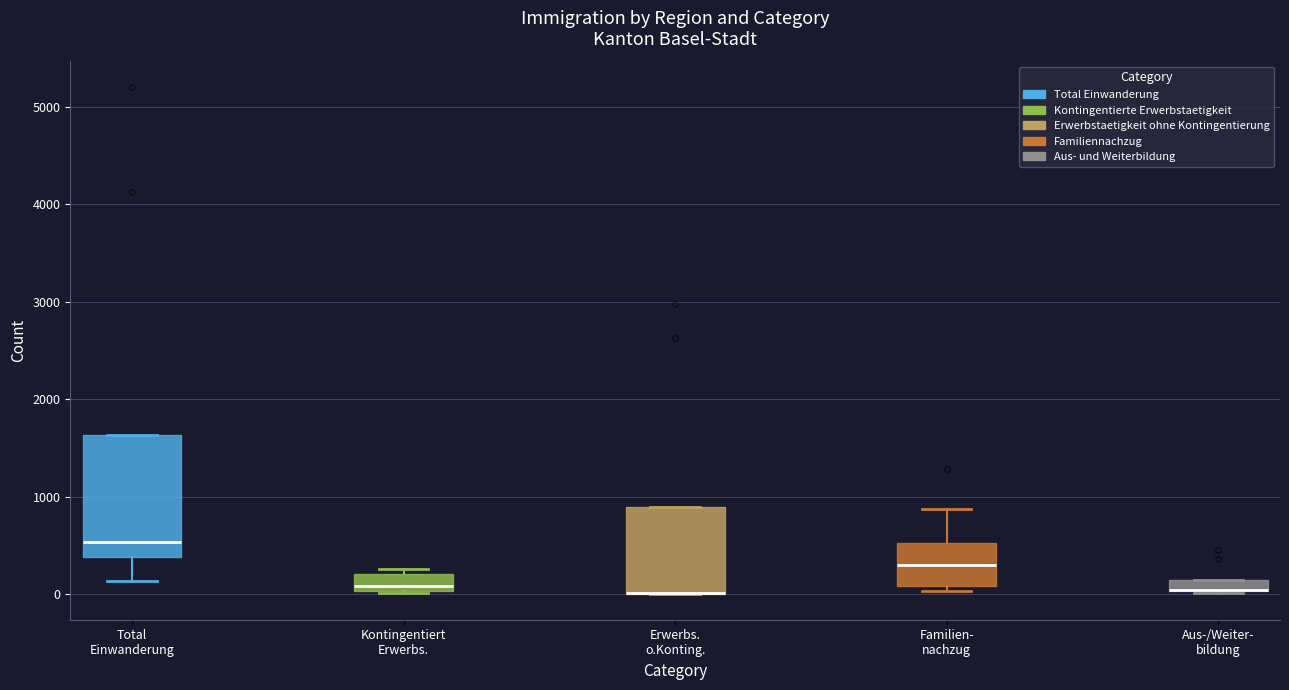

Which box is the tallest, from its lower edge to its upper edge?

Total Einwanderung